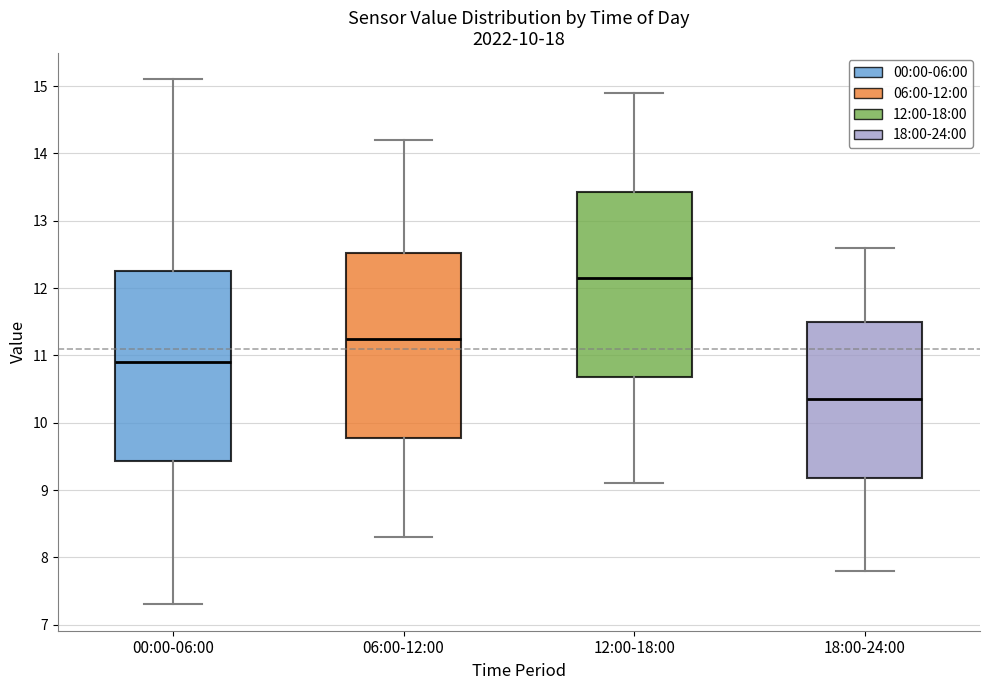

Reading left to right, read every box against the y-axis: the position of its median line, the range the box covers, and the ends of its whiskers. The values are not printed on the chart, so give them approximately, as read against the axis.

00:00-06:00: median 10.9, box 9.4 to 12.3, whiskers 7.3 to 15.1
06:00-12:00: median 11.3, box 9.8 to 12.5, whiskers 8.3 to 14.2
12:00-18:00: median 12.2, box 10.7 to 13.4, whiskers 9.1 to 14.9
18:00-24:00: median 10.4, box 9.2 to 11.5, whiskers 7.8 to 12.6